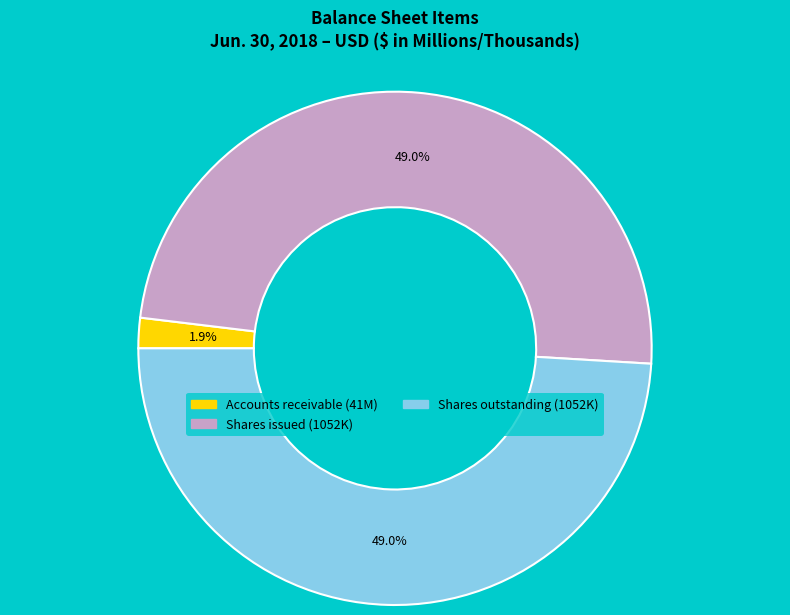

Does any single category account for the majority?

No